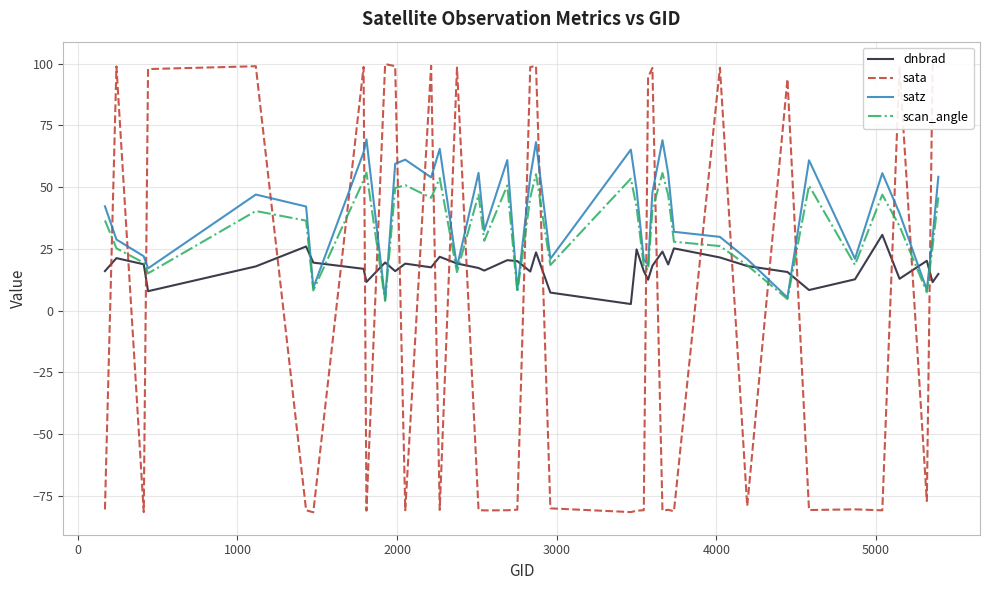

Which series has the largest range (max minus min)?

sata